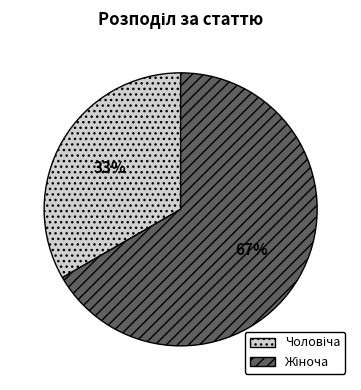

Is there a majority slice in this chart?

Yes